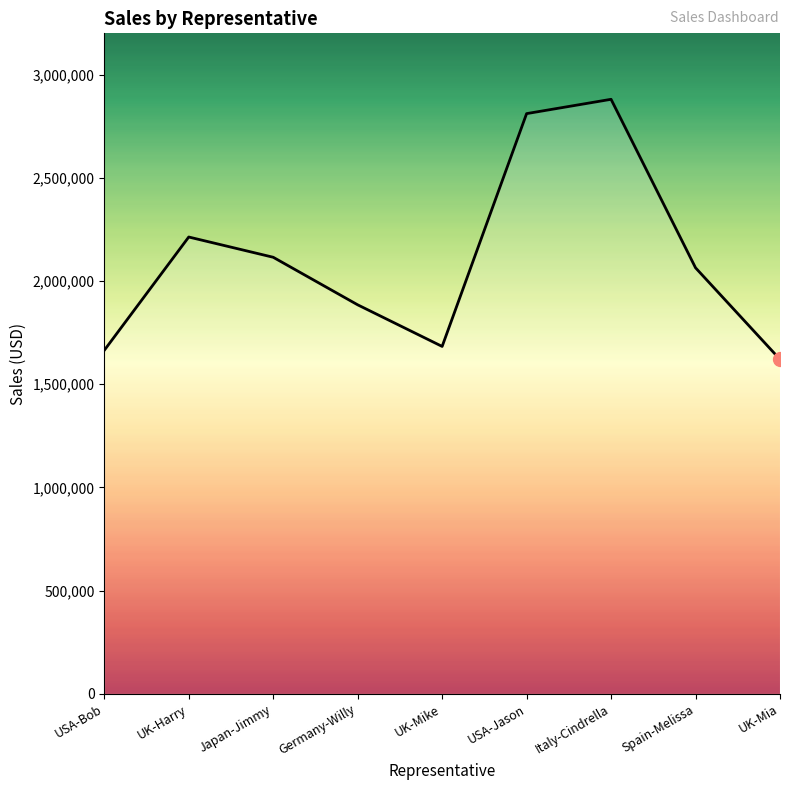

At which label is the value closest to 2250272?

UK-Harry